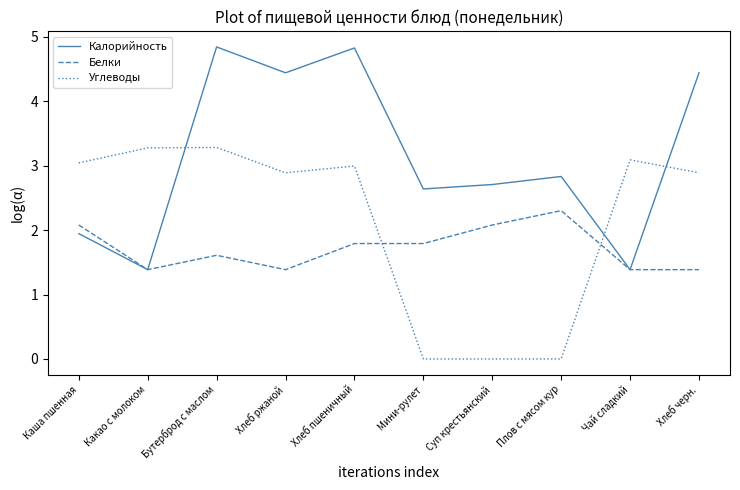

What is the difference between the highest and lowest values at Суп крестьянский?

2.7